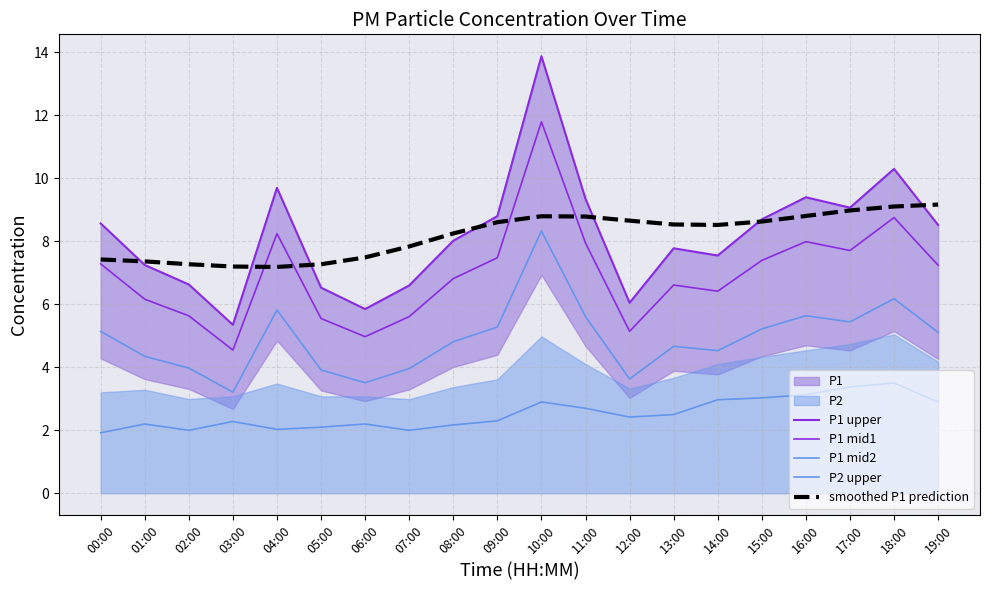

True or false: P2 upper and P1 mid1 intersect in this chart.

False